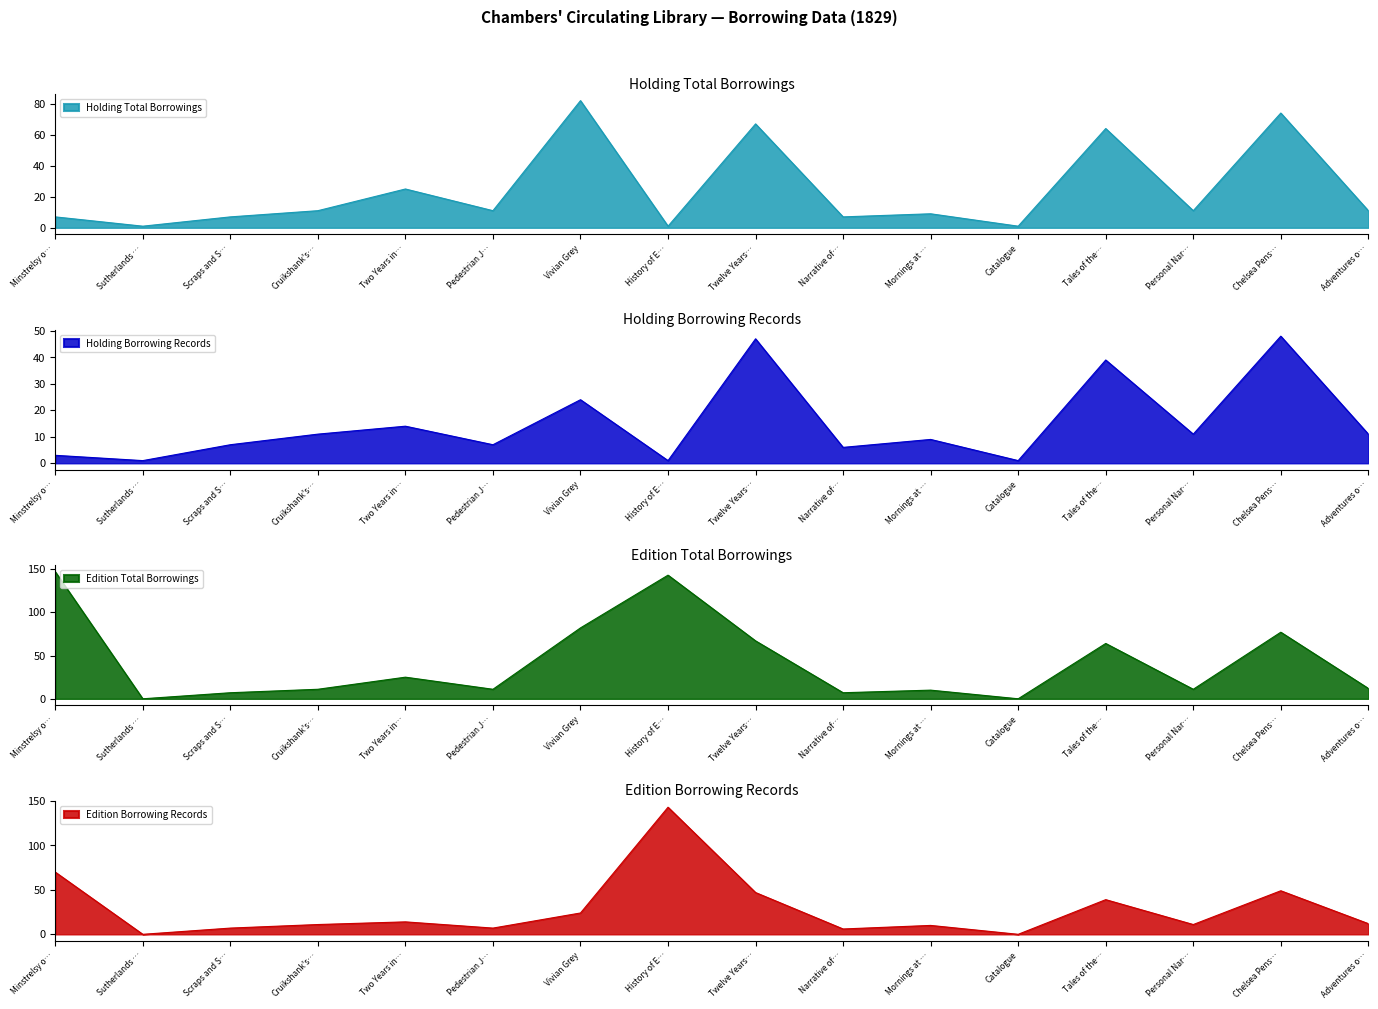

How many data points in Holding Borrowing Records are less than 11?

8